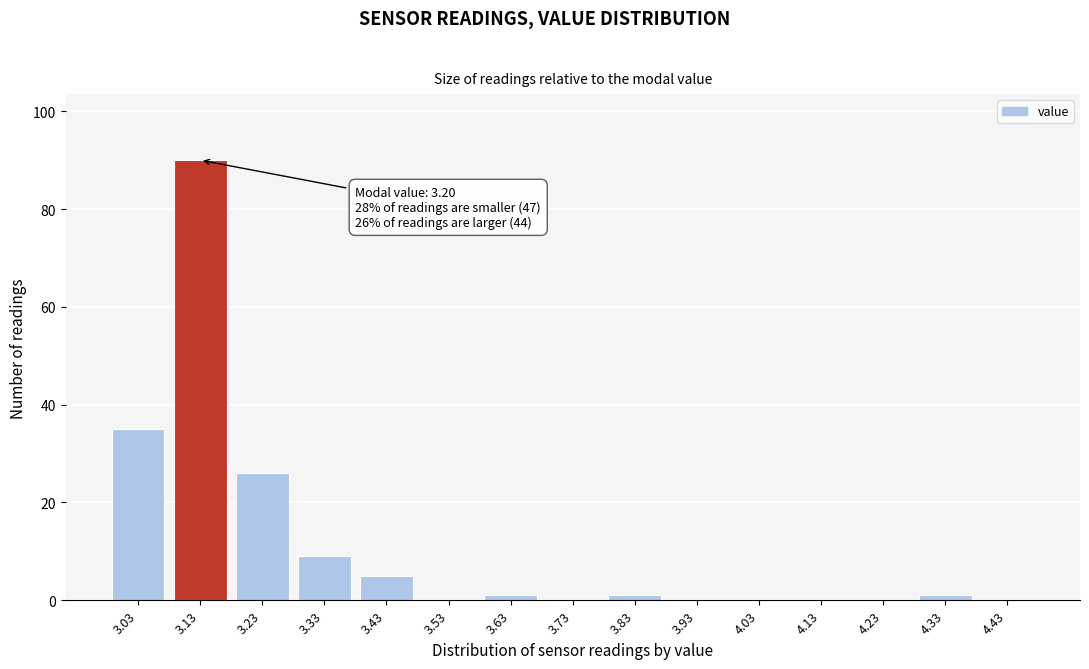

Reading right to left, extract all data points from this chart.

4.43=0	4.33=1	4.23=0	4.13=0	4.03=0	3.93=0	3.83=1	3.73=0	3.63=1	3.53=0	3.43=5	3.33=9	3.23=26	3.13=90	3.03=35